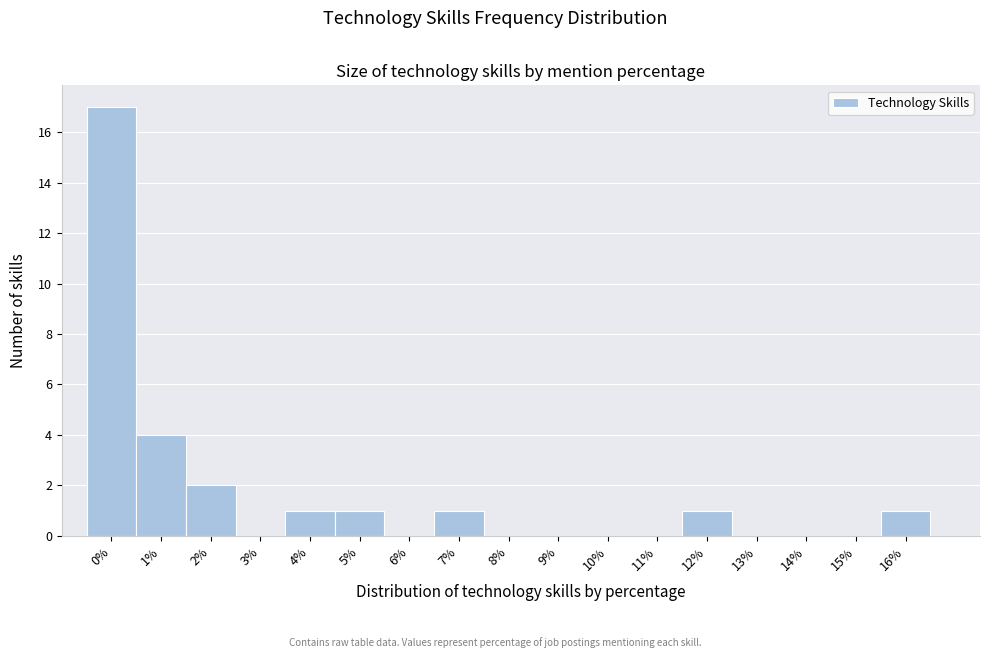

Reading left to right, list every bar in this chart as the range it spans on the x-axis followed by its height. The values are not printed on the chart, so give them approximately, as read against the axis.

-0.5 to 0.5: 17
0.5 to 1.5: 4
1.5 to 2.5: 2
2.5 to 3.5: 0
3.5 to 4.5: 1
4.5 to 5.5: 1
5.5 to 6.5: 0
6.5 to 7.5: 1
7.5 to 8.5: 0
8.5 to 9.5: 0
9.5 to 10.5: 0
10.5 to 11.5: 0
11.5 to 12.5: 1
12.5 to 13.5: 0
13.5 to 14.5: 0
14.5 to 15.5: 0
15.5 to 16.5: 1